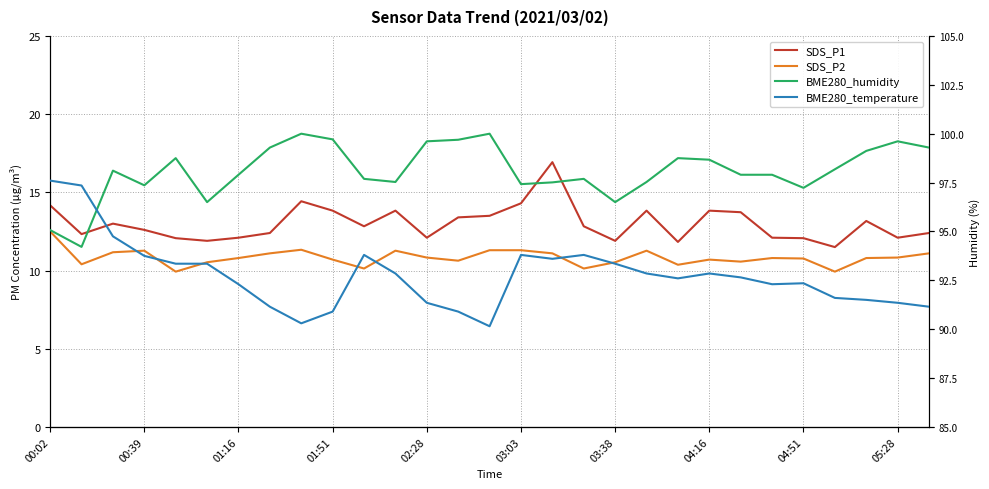

Is the value of SDS_P1 at 00:02 greater than the value of BME280_temperature at 02:28?

Yes